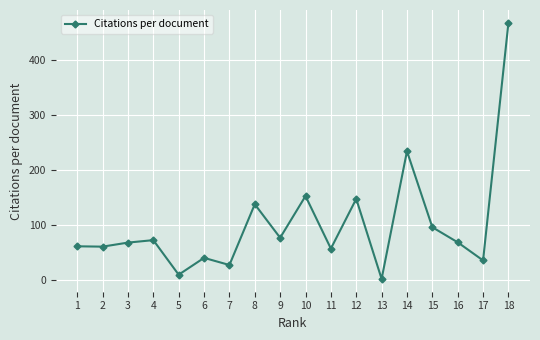

Which has a higher value, 15 or 5?

15